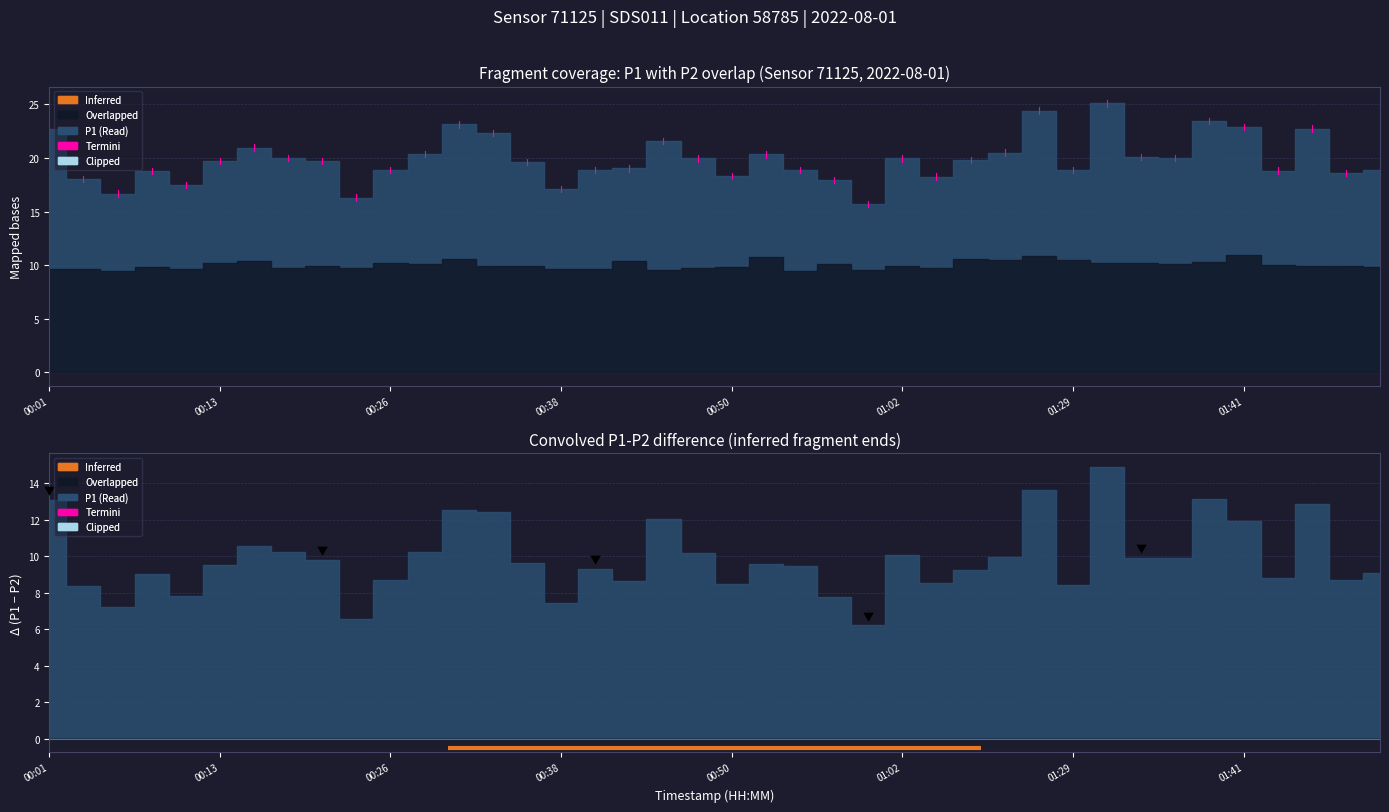

Reading left to right, list all the values displayed in this chart.

P1: 22.7	18.0	16.7	18.8	17.5	19.7	21.0	20.0	19.7	16.3	18.9	20.4	23.1	22.3	19.6	17.1	18.9	19.0	21.6	20.0	18.3	20.3	18.9	17.9	15.7	20.0	18.3	19.8	20.5	24.4	18.9	25.1	20.1	20.0	23.5	22.9	18.8	22.8	18.6	18.9
P2: 9.6	9.7	9.4	9.8	9.7	10.2	10.4	9.8	9.9	9.7	10.2	10.1	10.6	9.9	9.9	9.7	9.6	10.4	9.5	9.8	9.8	10.8	9.4	10.1	9.5	9.9	9.7	10.6	10.5	10.8	10.4	10.2	10.2	10.1	10.3	11.0	10.1	9.9	9.9	9.8